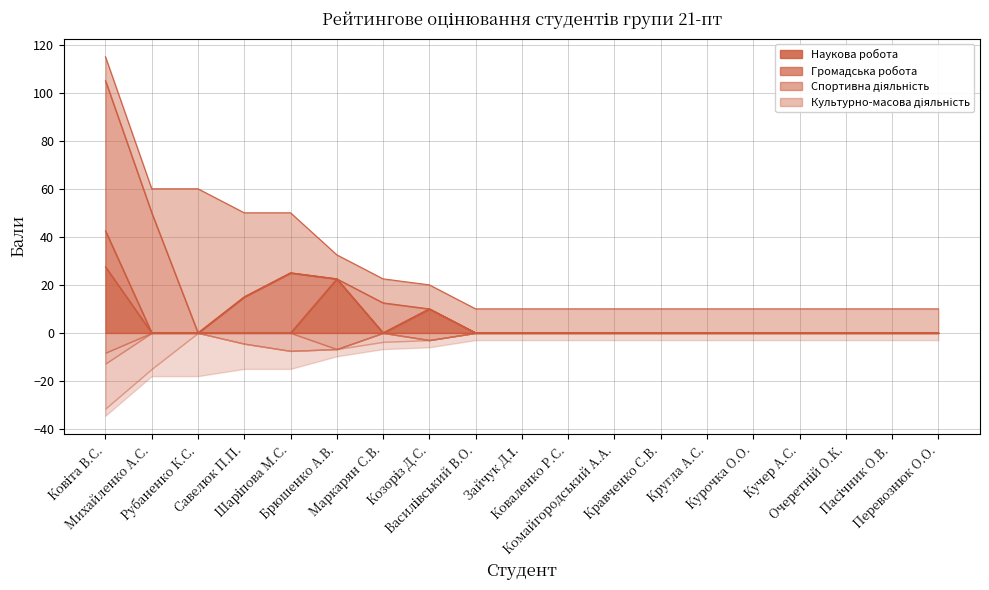

How many lines are shown in the chart?

4